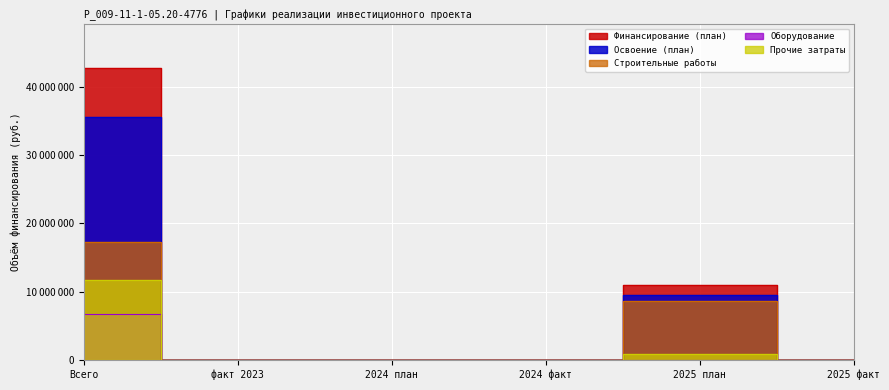

What position from the right is 2025 план?

2